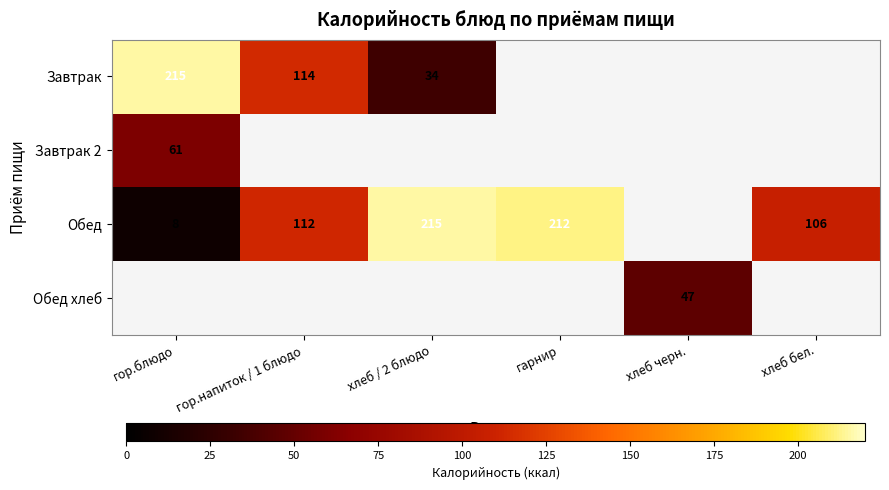

The value of Обед at гор.напиток / 1 блюдо is 168.3. True or false?

False